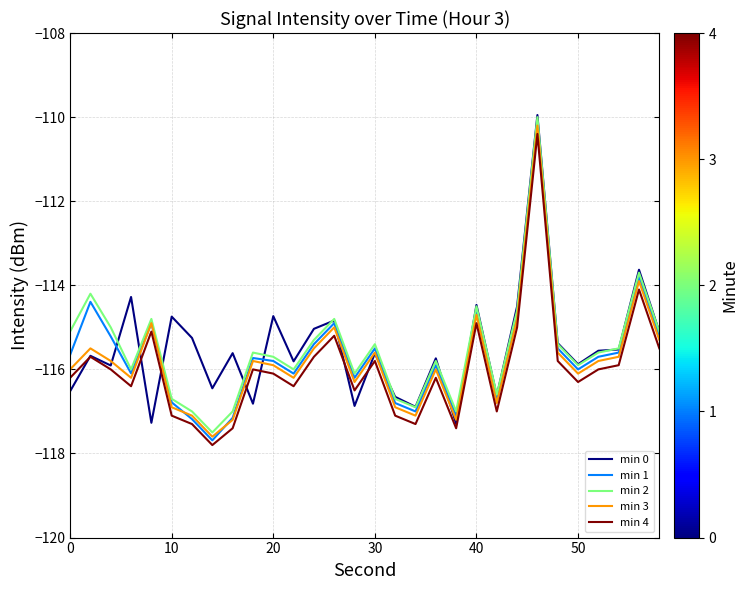

What is the minimum value shown in the chart?

-117.8